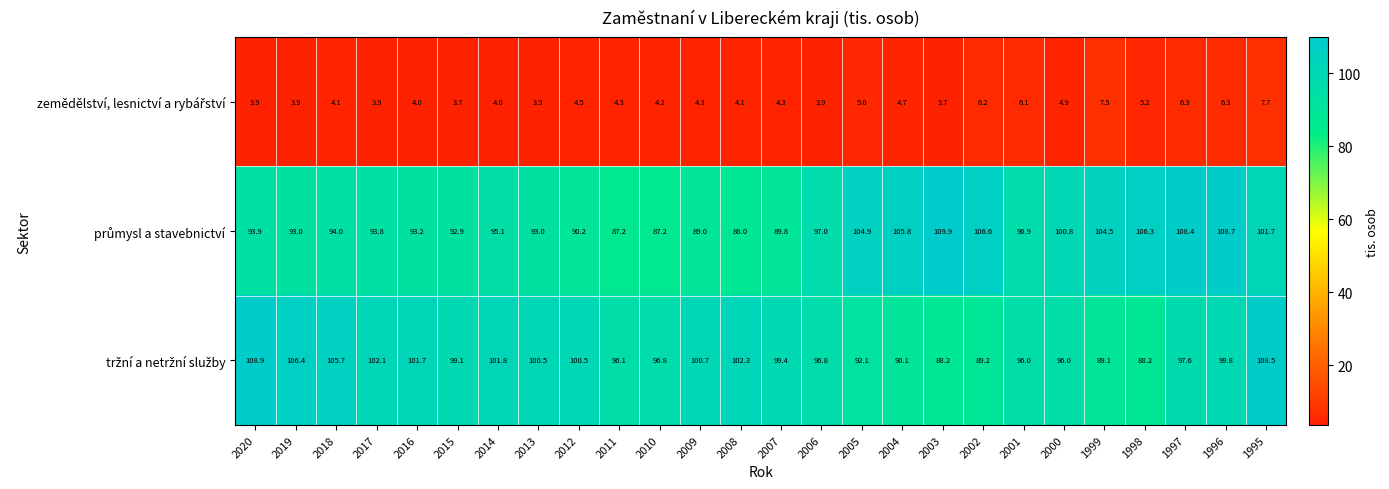

What is the difference between the highest and lowest values at 2011?

91.8